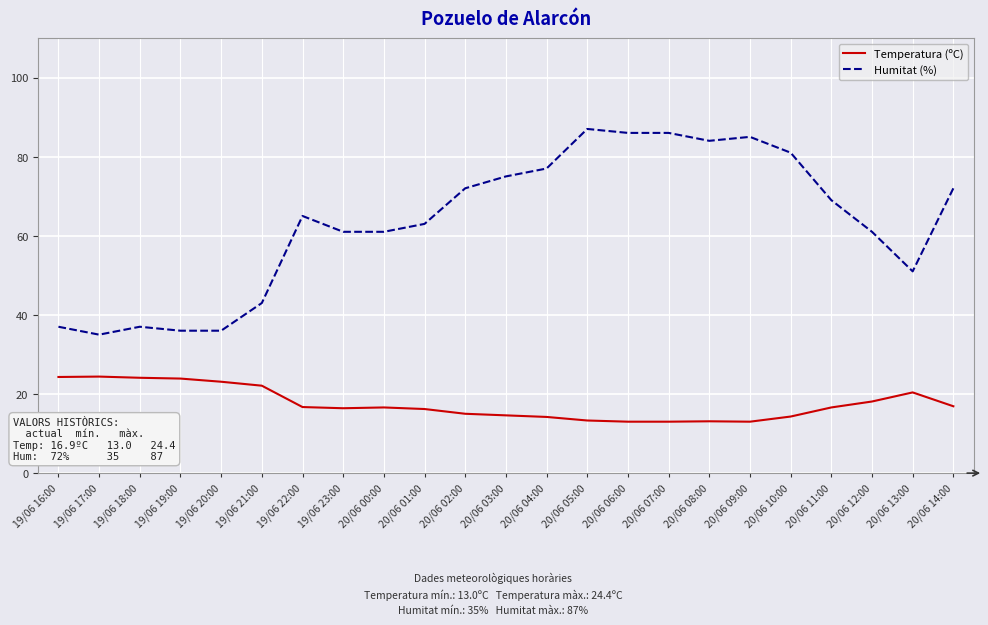

At which label is Temperatura (ºC) closest to 18?

20/06 12:00